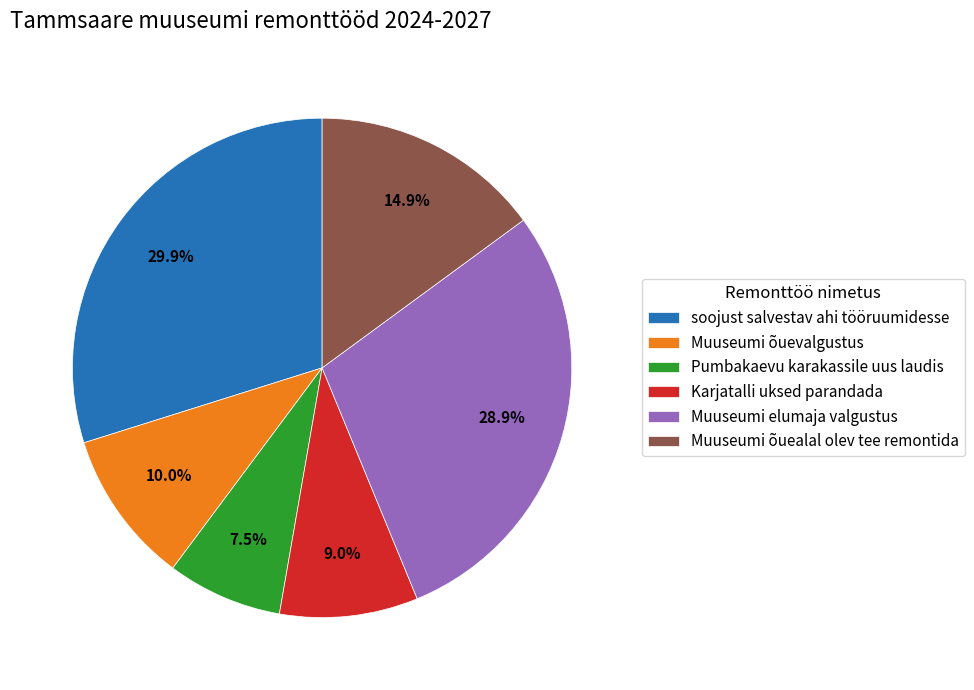

Is there any slice that represents more than half of the pie?

No